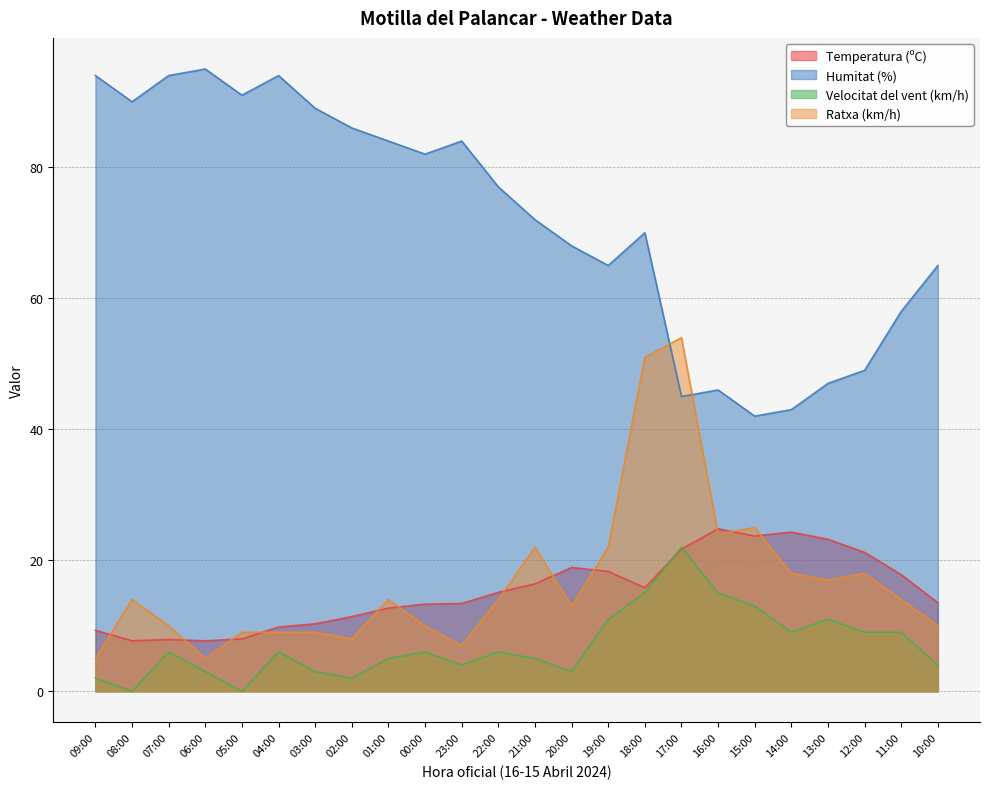

Rank the series by their maximum value, from lowest to highest.

Velocitat del vent (km/h), Temperatura (ºC), Ratxa (km/h), Humitat (%)